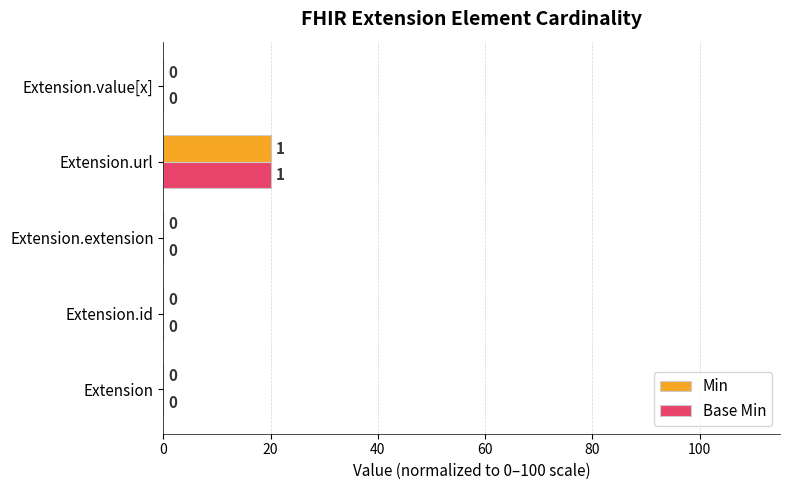

What is the sum of the Base Min values at Extension and Extension.url?

20